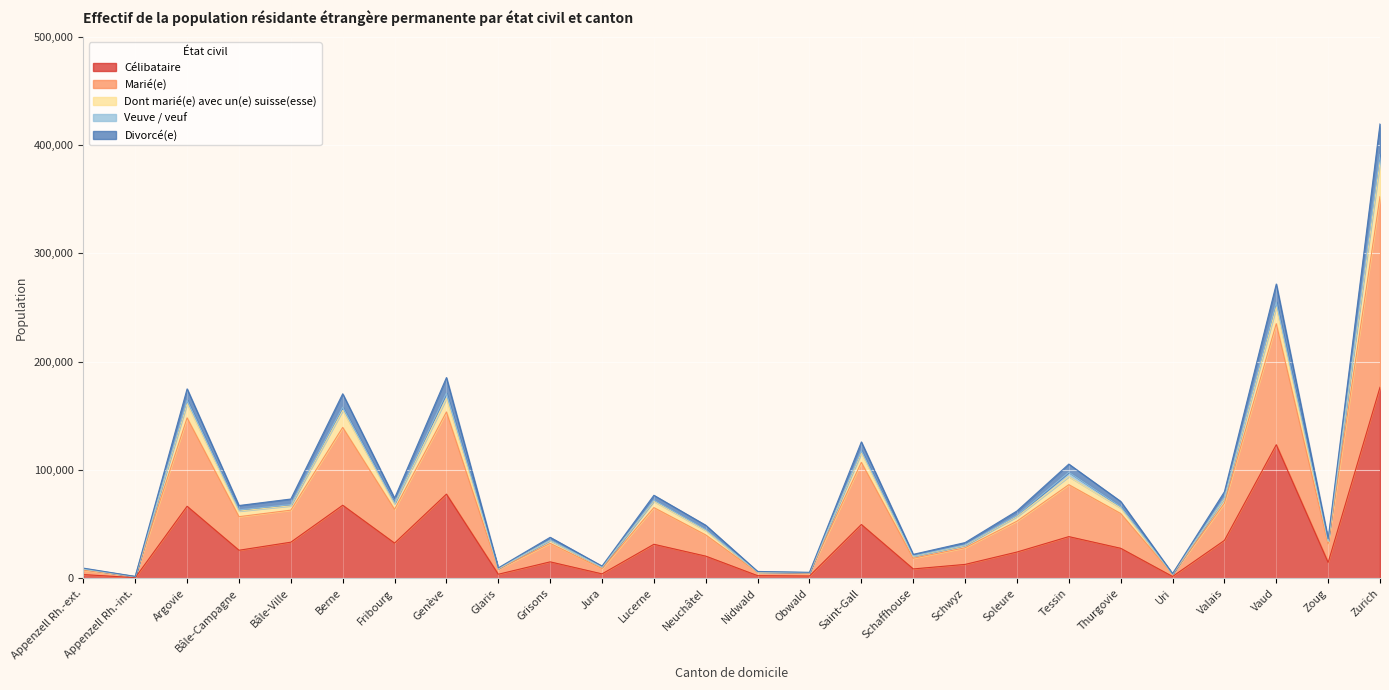

Is the value of Célibataire at Fribourg greater than the value of Divorcé(e) at Appenzell Rh.-ext.?

Yes